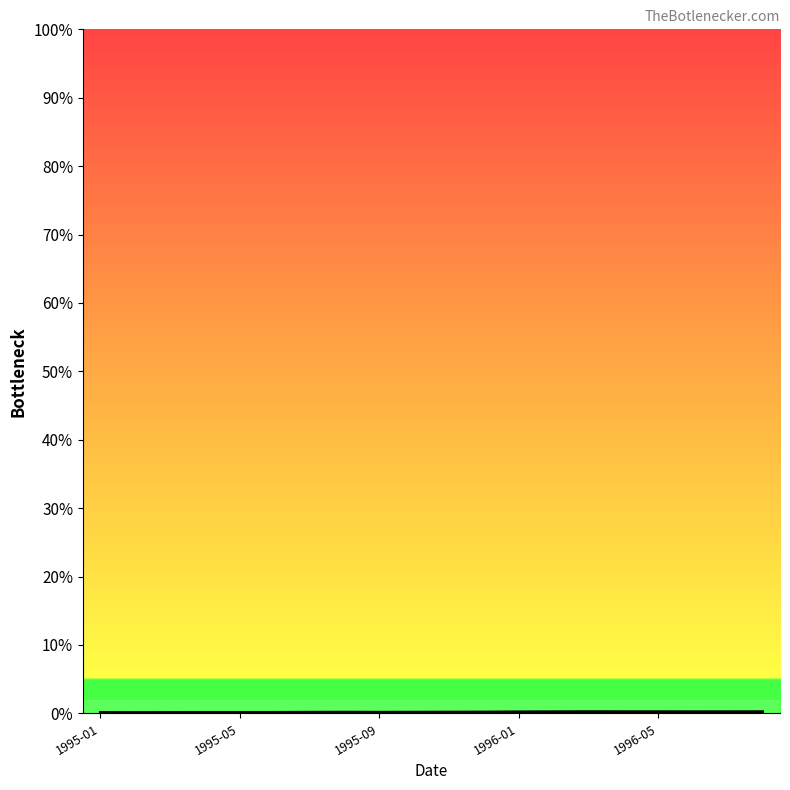

Reading right to left, extract all data points from this chart.

0.3	0.2	0.2	0.3	0.3	0.3	0.2	0.2	0.2	0.2	0.2	0.2	0.2	0.2	0.2	0.2	0.2	0.1	0.1	0.1